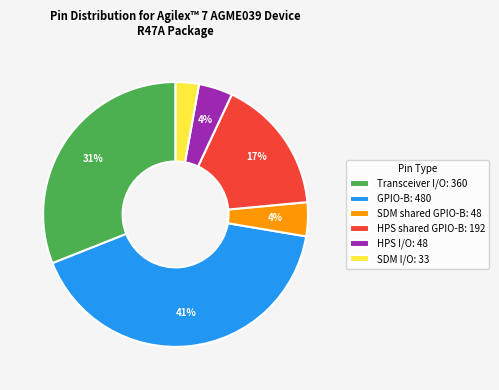

The SDM I/O: 33 slice represents 3% of the pie. True or false?

True